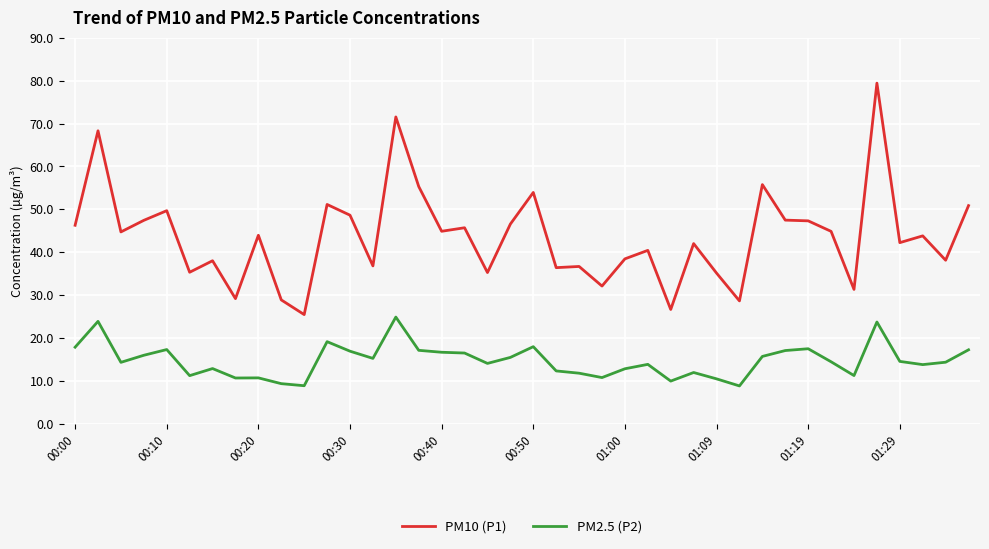

True or false: PM2.5 (P2) and PM10 (P1) intersect in this chart.

False